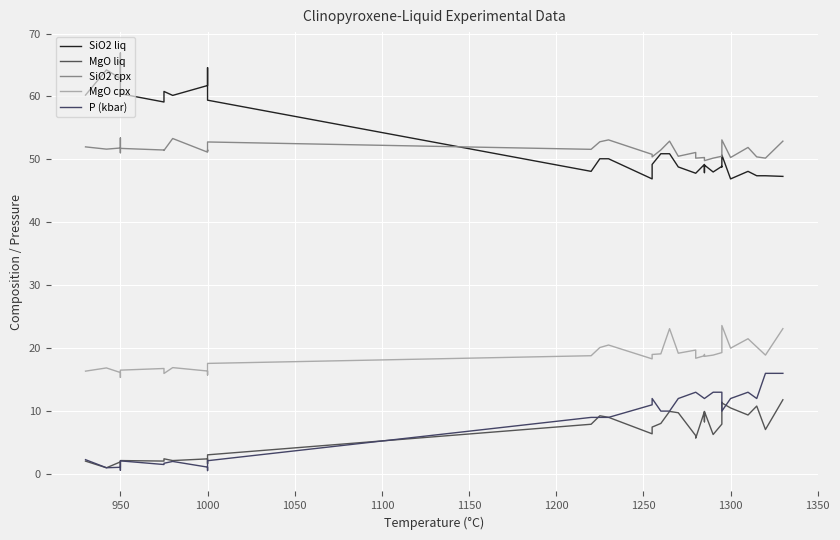

What is the total value across all series at 950?

134.7